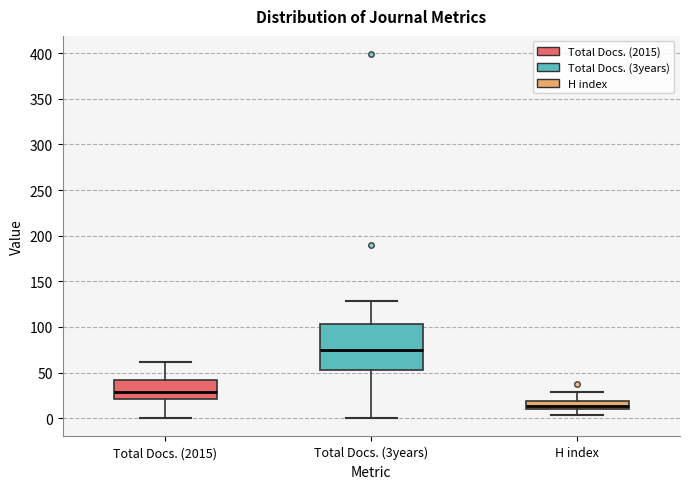

Which box has the highest median line?

Total Docs. (3years)